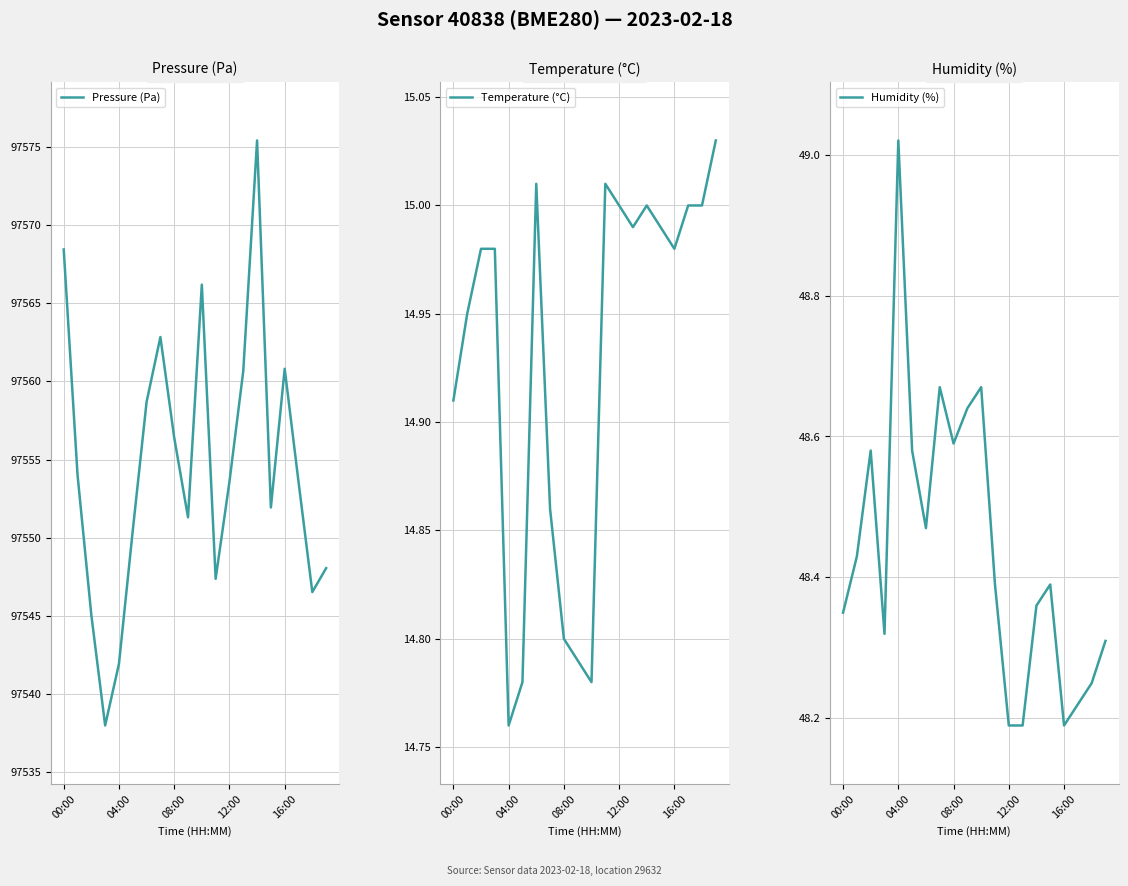

What is the highest value of the Pressure (Pa) series?

97575.4